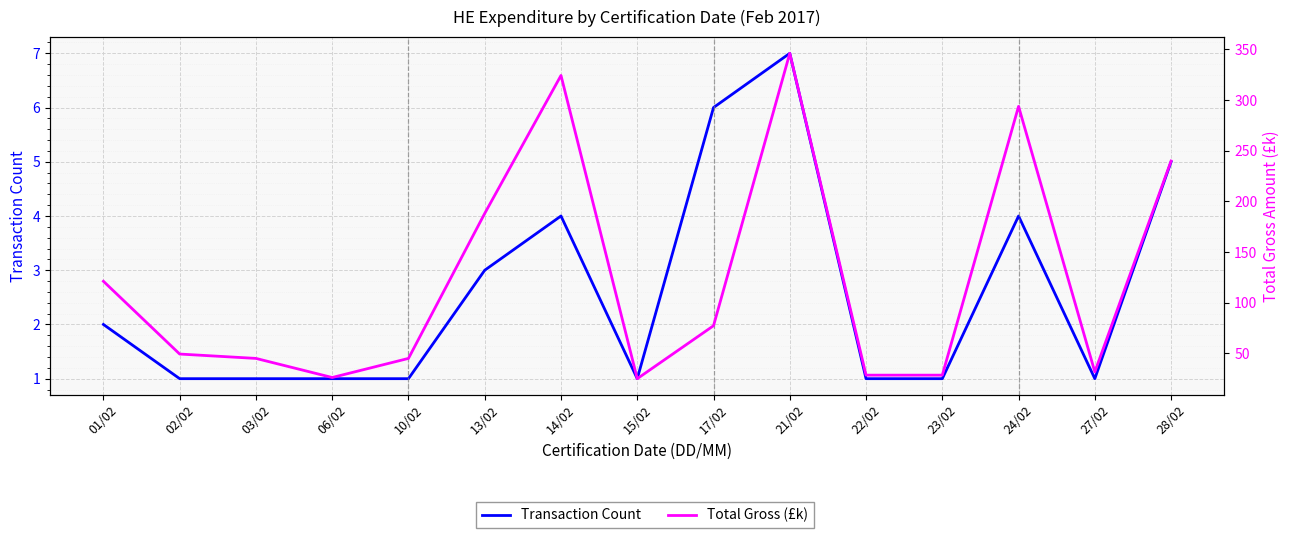

True or false: Transaction Count and Total Gross (£k) intersect in this chart.

False